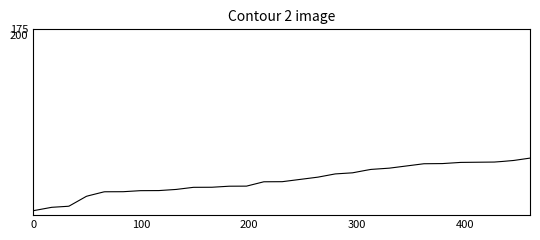

What is the difference between the maximum and minimum values?

236.3